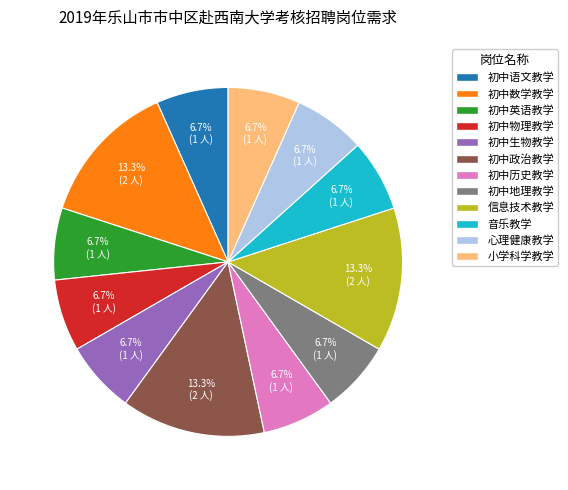

How many segments does this pie chart have?

12